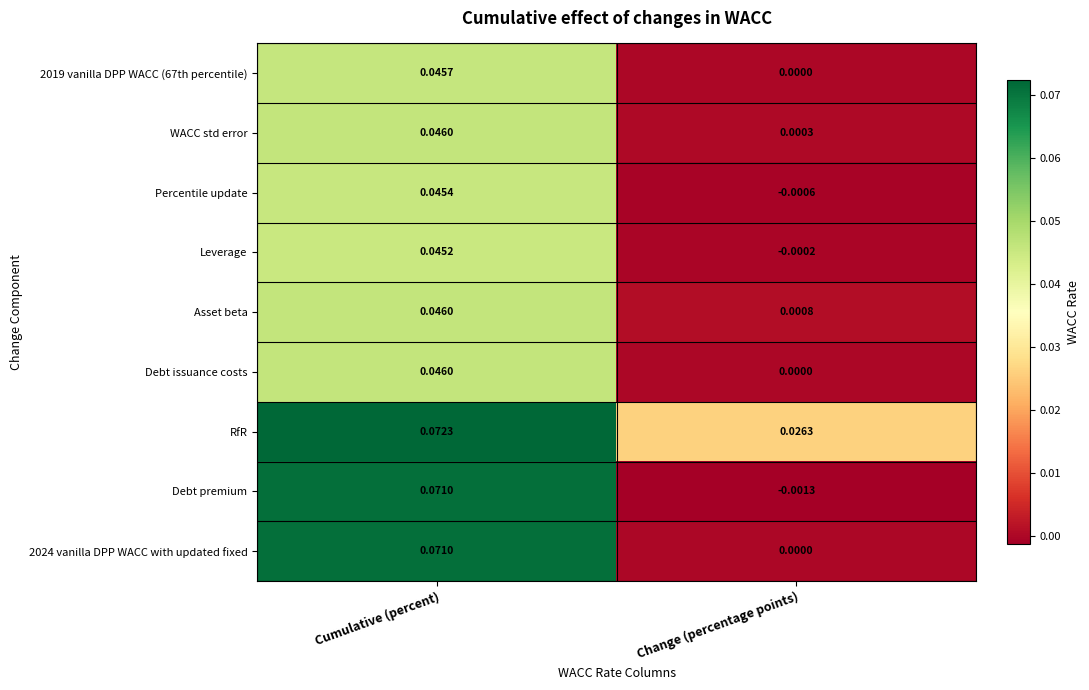

At which label is Asset beta closest to 0?

Change (percentage points)